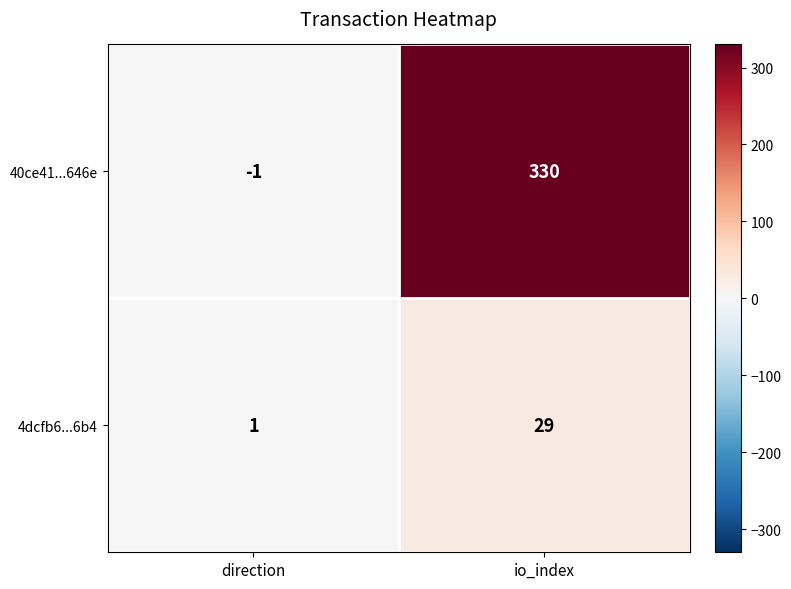

Between direction and io_index, which series saw the biggest shift?

40ce41...646e